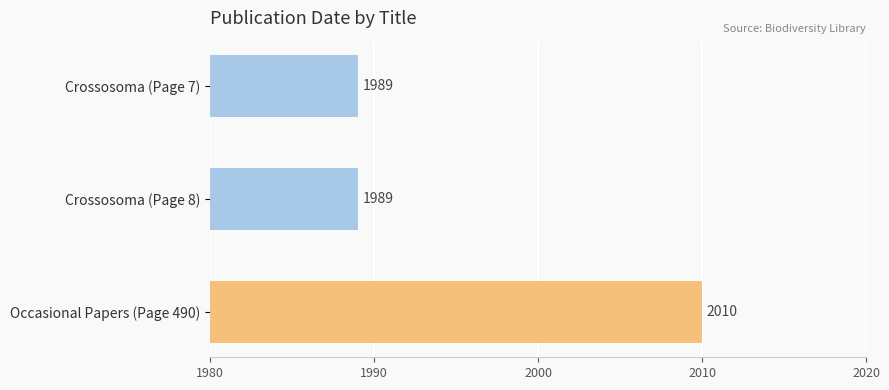

What is the ratio of the value at Occasional Papers (Page 490) to the value at Crossosoma (Page 7)?

1.0